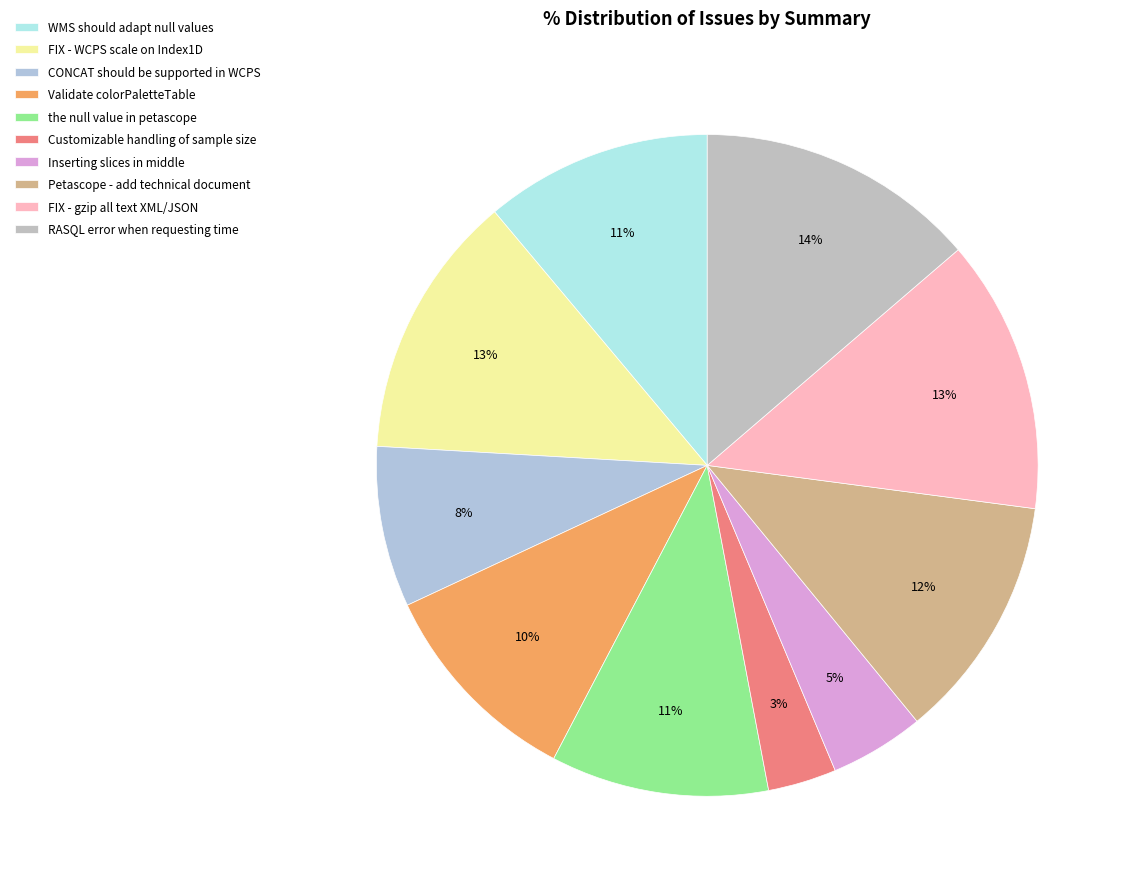

Which category has the biggest portion of the pie?

RASQL error when requesting time